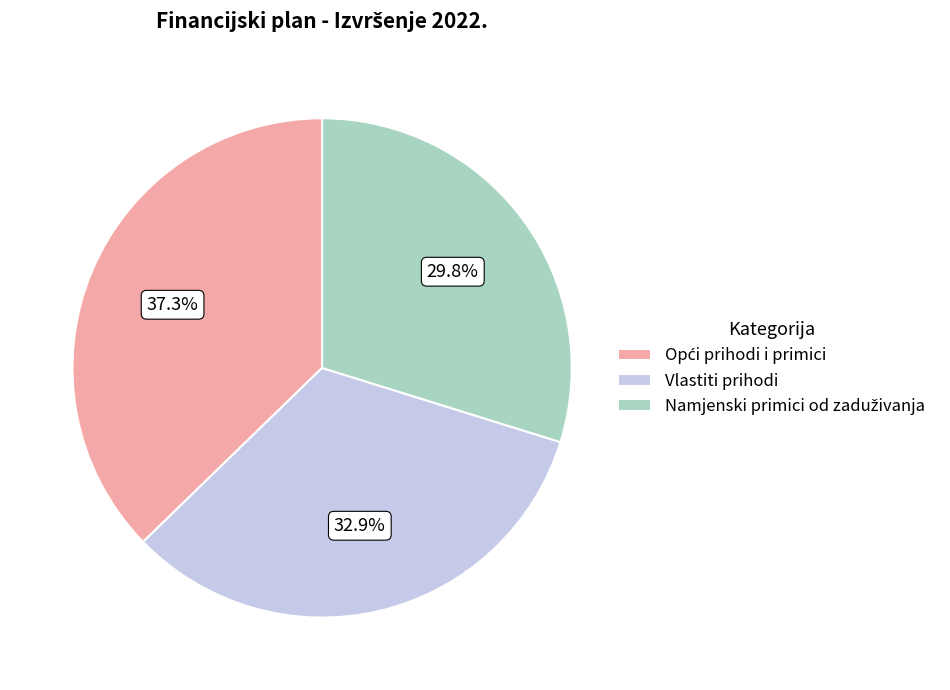

Does any single category account for the majority?

No